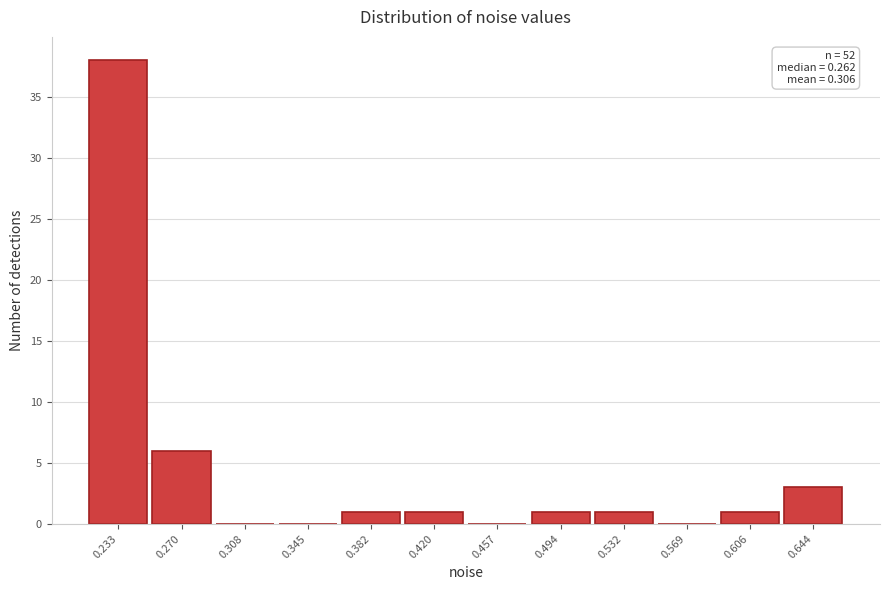

Reading left to right, extract all data points from this chart.

0.233=38	0.270=6	0.308=0	0.345=0	0.382=1	0.420=1	0.457=0	0.494=1	0.532=1	0.569=0	0.606=1	0.644=3